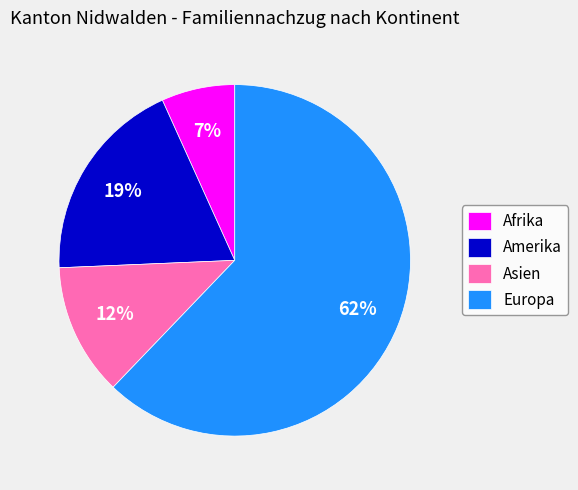

Rank the categories by value from lowest to highest.

Afrika, Asien, Amerika, Europa